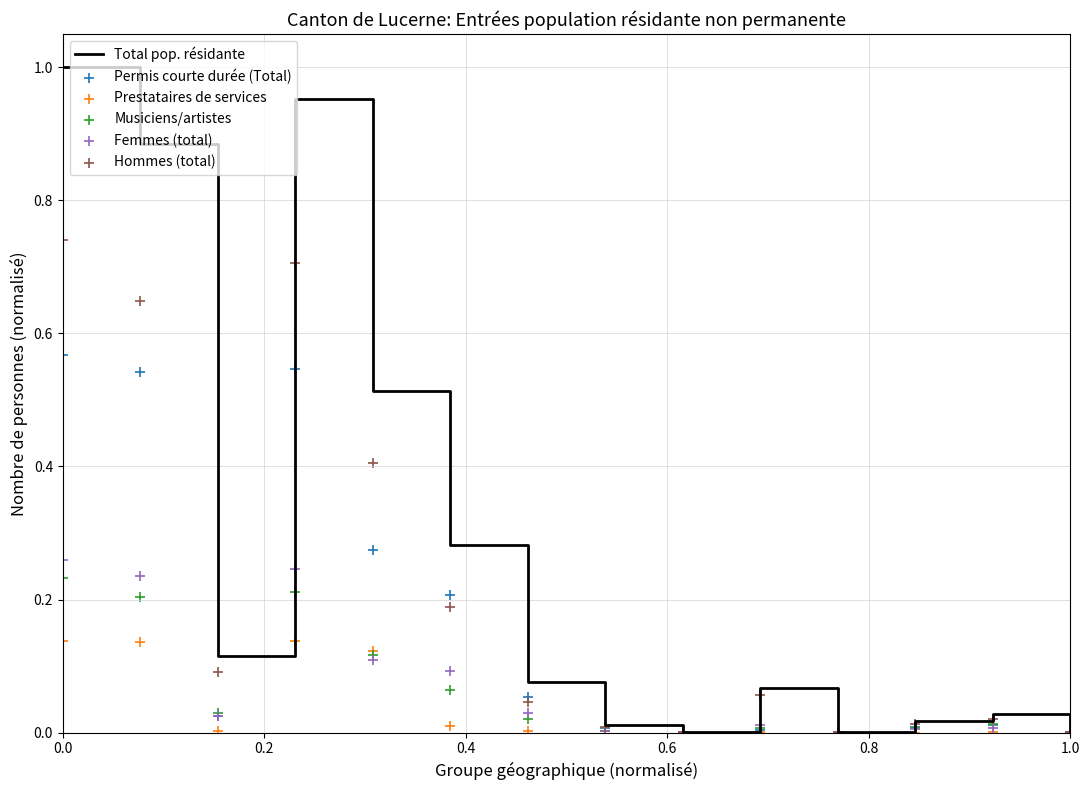

Which series reaches the maximum Y coordinate?

Total pop. résidante